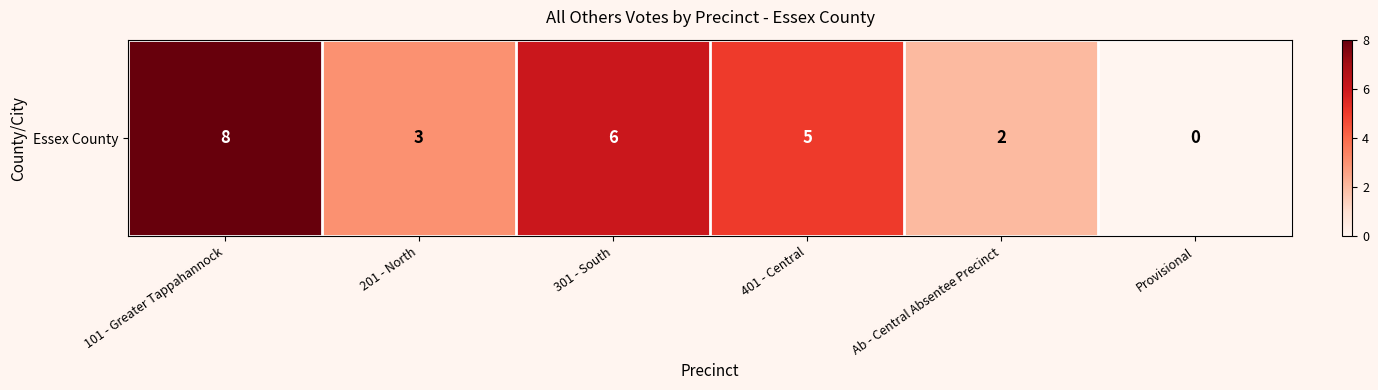

Read the value at 101 - Greater Tappahannock.

8